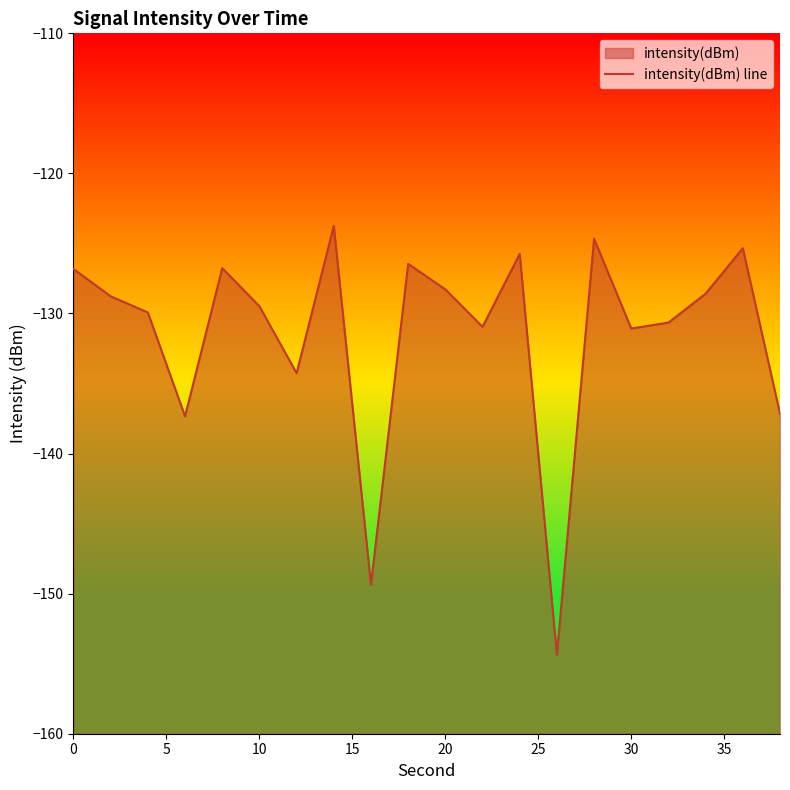

How many data points does each series have?

20